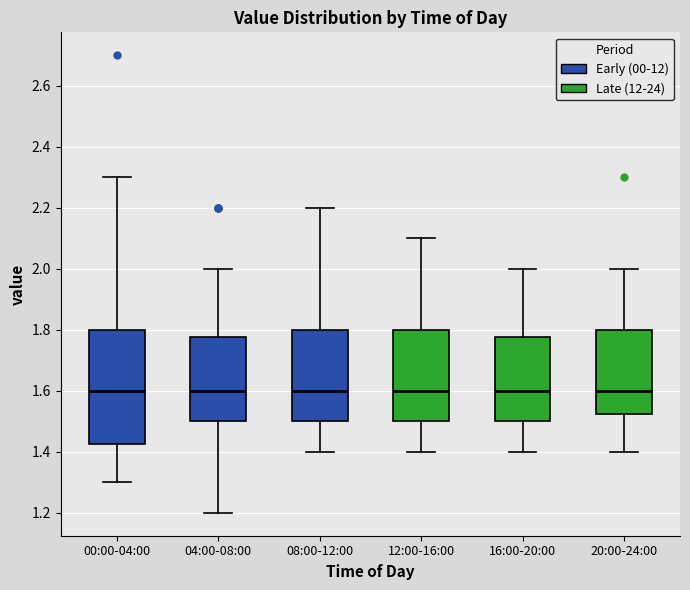

Reading left to right, transcribe this box plot: for each box, give where its median line is, the range the box spans, and where its two whiskers end, as read against the y-axis. The values are not printed on the chart, so give them approximately, as read against the axis.

00:00-04:00: median 1.60, box 1.42 to 1.80, whiskers 1.30 to 2.30
04:00-08:00: median 1.60, box 1.50 to 1.78, whiskers 1.20 to 2.00
08:00-12:00: median 1.60, box 1.50 to 1.80, whiskers 1.40 to 2.20
12:00-16:00: median 1.60, box 1.50 to 1.80, whiskers 1.40 to 2.10
16:00-20:00: median 1.60, box 1.50 to 1.78, whiskers 1.40 to 2.00
20:00-24:00: median 1.60, box 1.52 to 1.80, whiskers 1.40 to 2.00